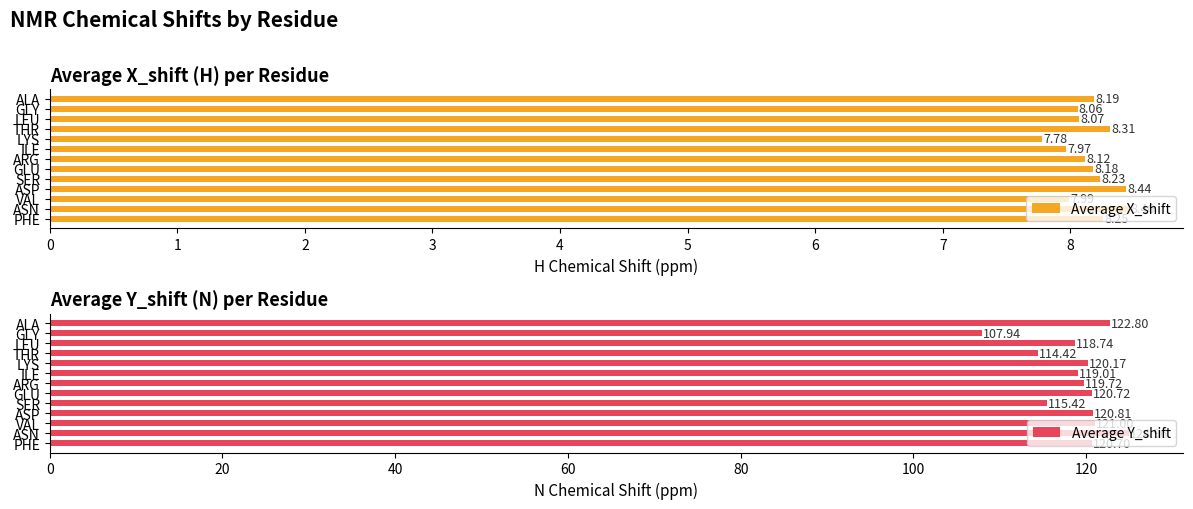

How many bars are there in total?

26